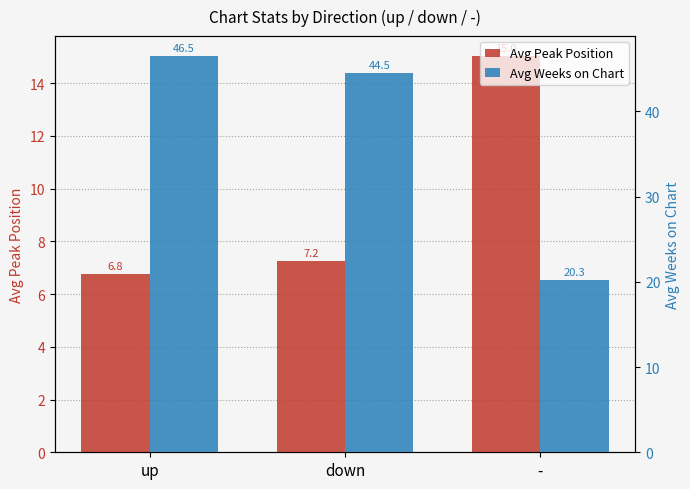

What is the maximum value for Avg Peak Position?

15.0